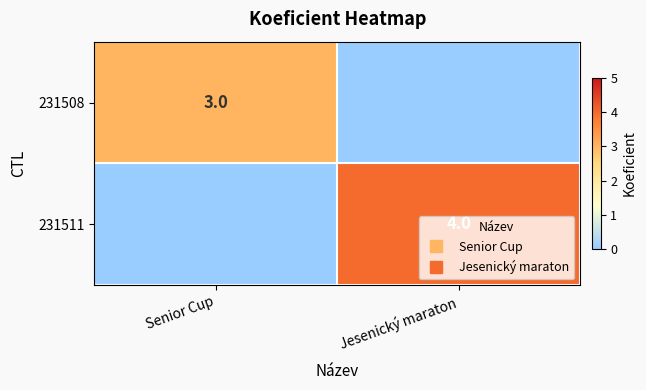

What is the average value of the 231511 series?

2